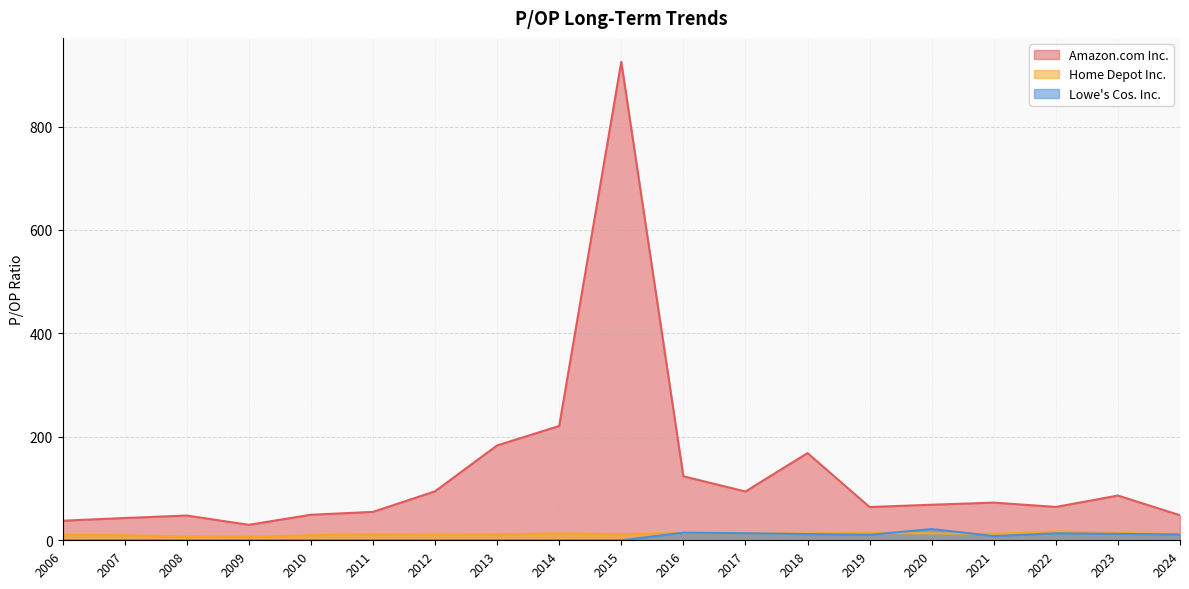

True or false: Amazon.com Inc. and Lowe's Cos. Inc. intersect in this chart.

False